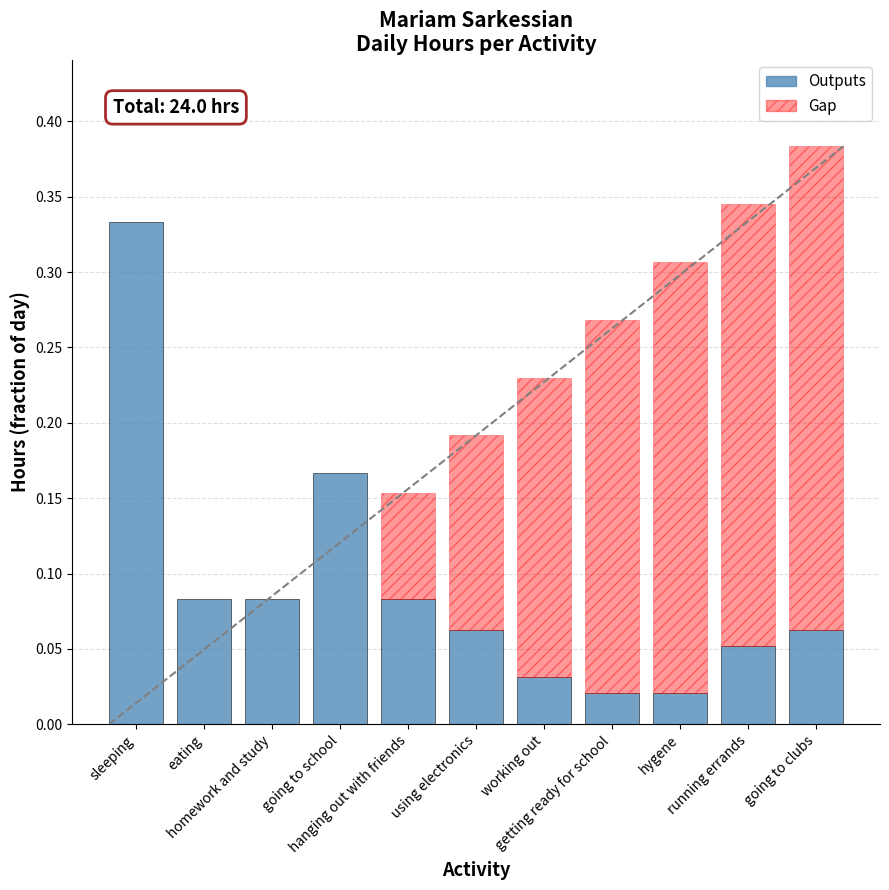

Between going to school and eating, which is larger?

going to school